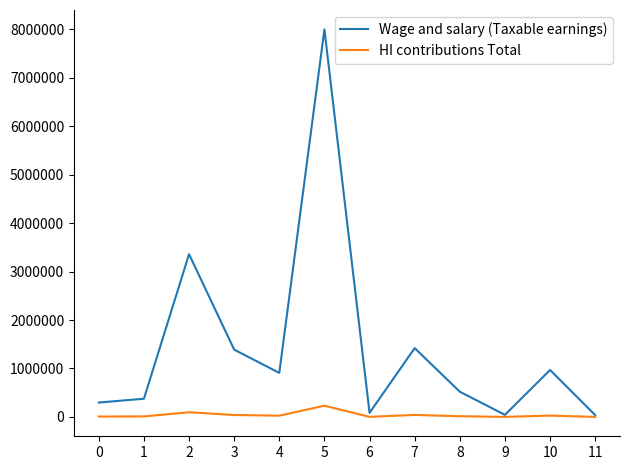

Which series changed the most between 2 and 6?

Wage and salary (Taxable earnings)